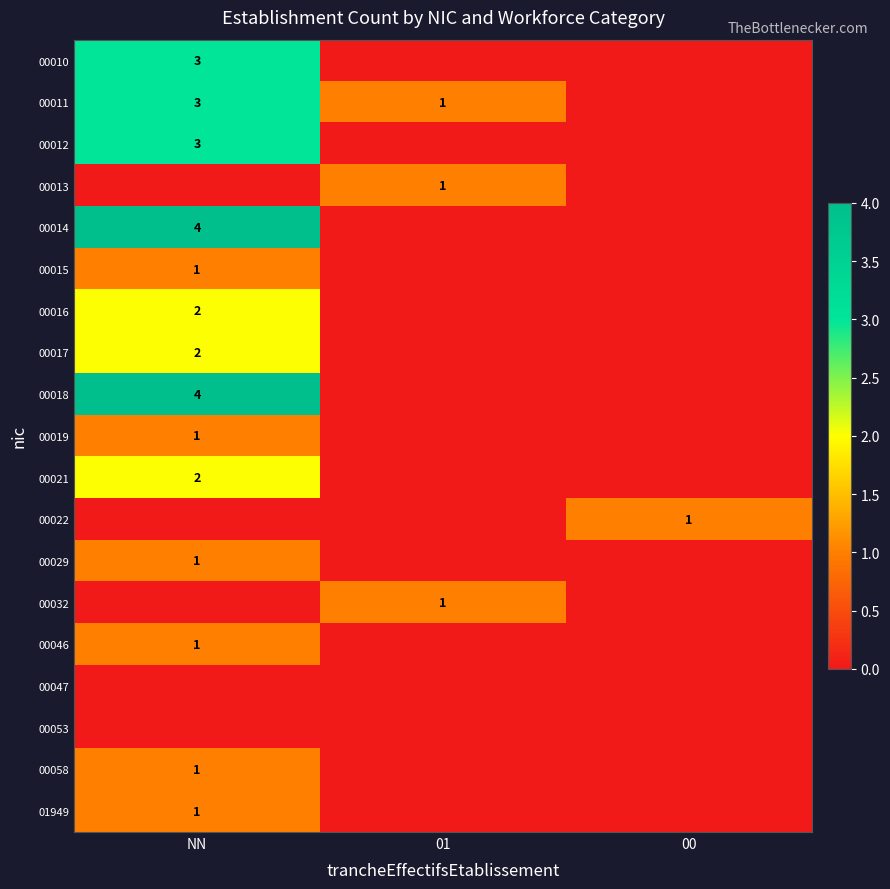

Is the value of 00010 at NN greater than the value of 00017 at NN?

Yes